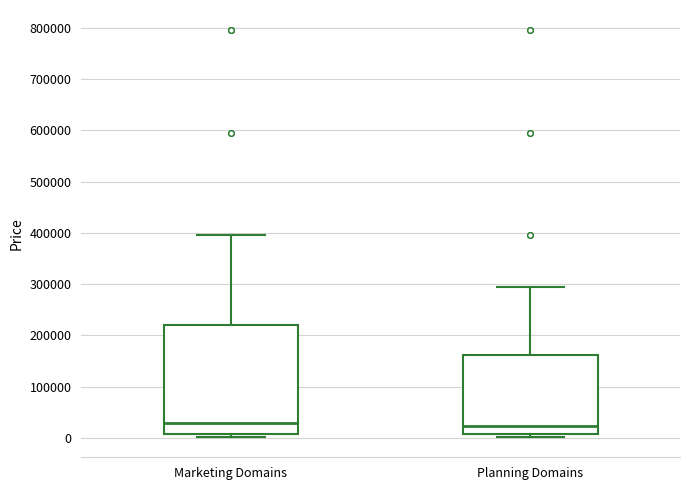

Where does the median line of the box for Marketing Domains sit on the y-axis? The values are not printed on the chart, so give them approximately, as read against the axis.

30000